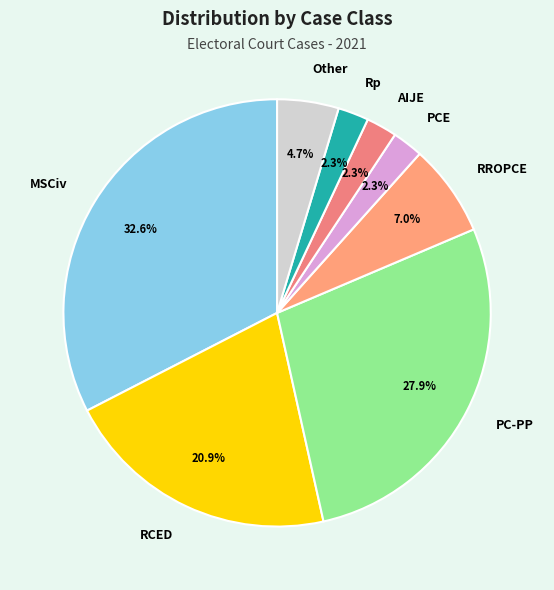

What is the ratio of the value at AIJE to the value at PCE?

1.0